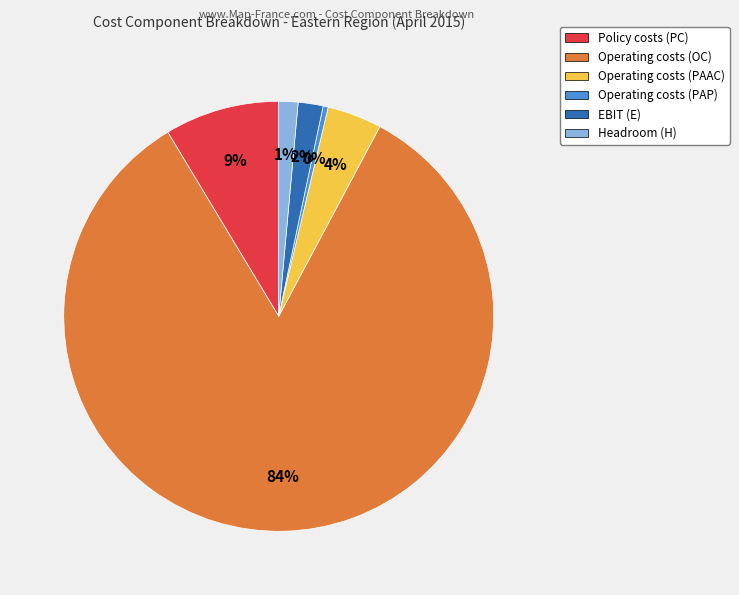

Do Operating costs (OC) and EBIT (E) together represent more than half of the pie?

Yes